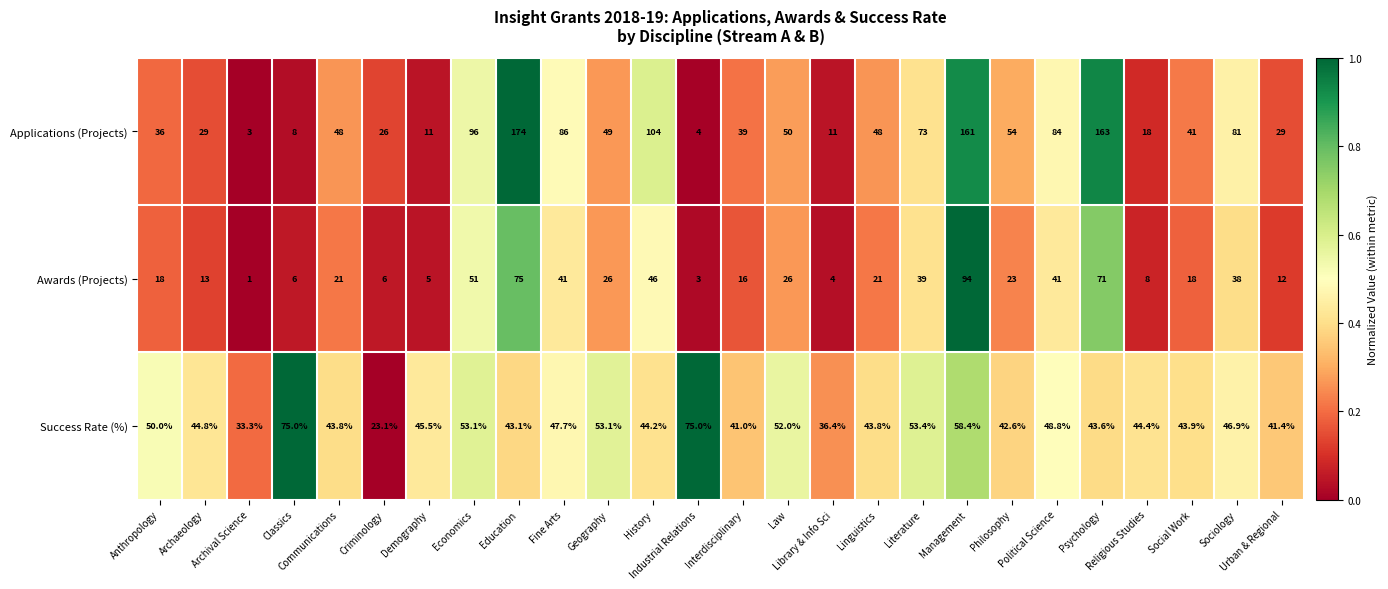

List the series in order of their peak value, highest first.

Applications (Projects), Awards (Projects), Success Rate (%)